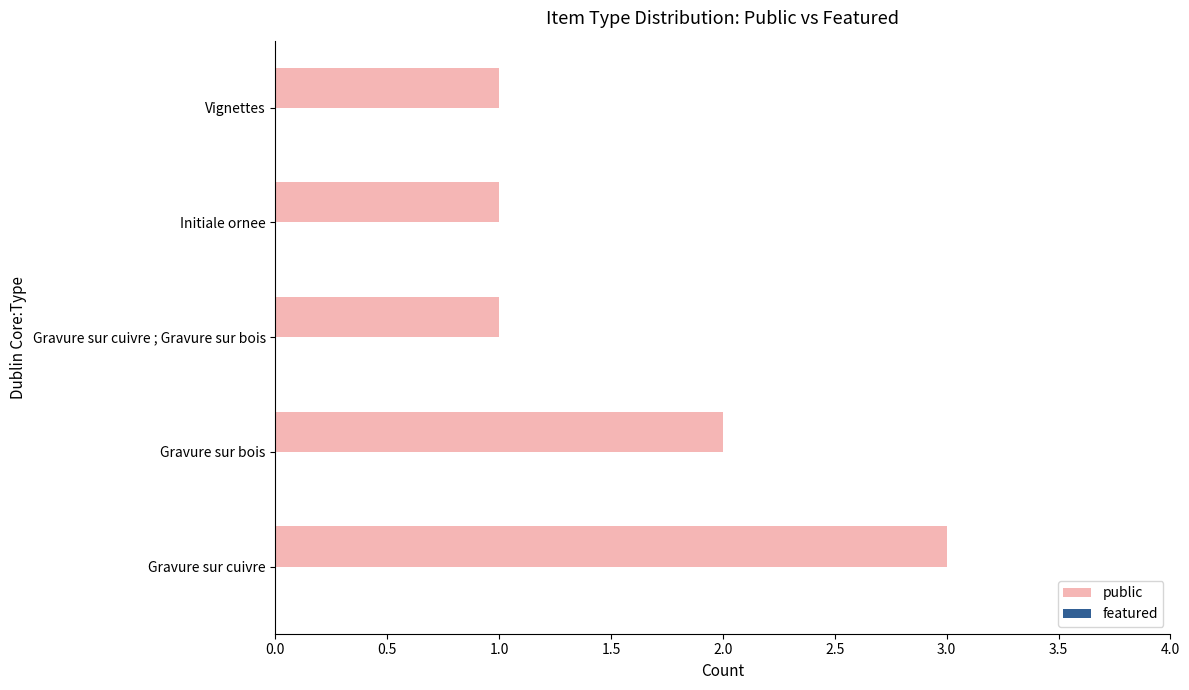

What is the maximum value shown in the chart?

3